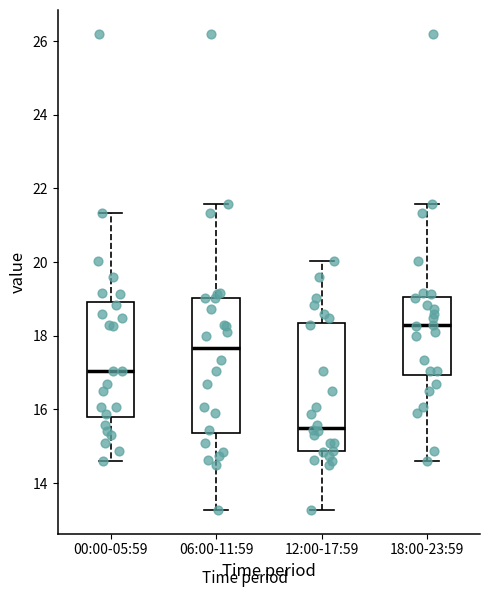

Where does the upper whisker of the box for 12:00-17:59 end on the y-axis? The values are not printed on the chart, so give them approximately, as read against the axis.

20.0